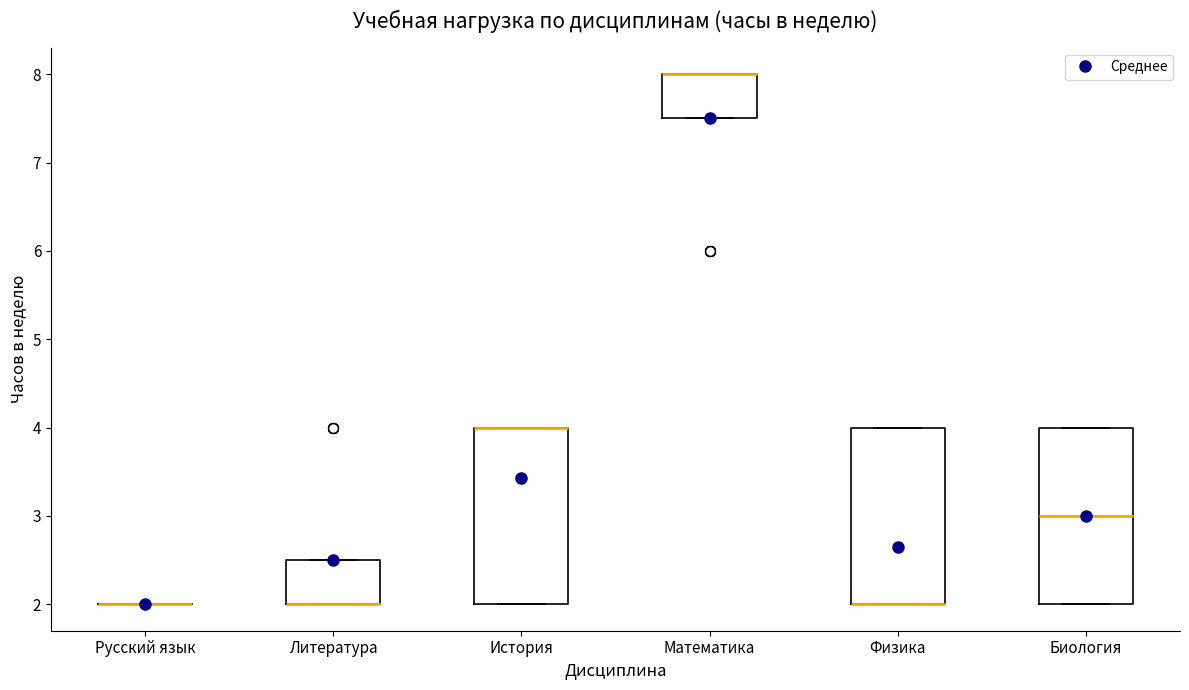

Where is the upper edge of the box for Физика on the y-axis? The values are not printed on the chart, so give them approximately, as read against the axis.

4.0